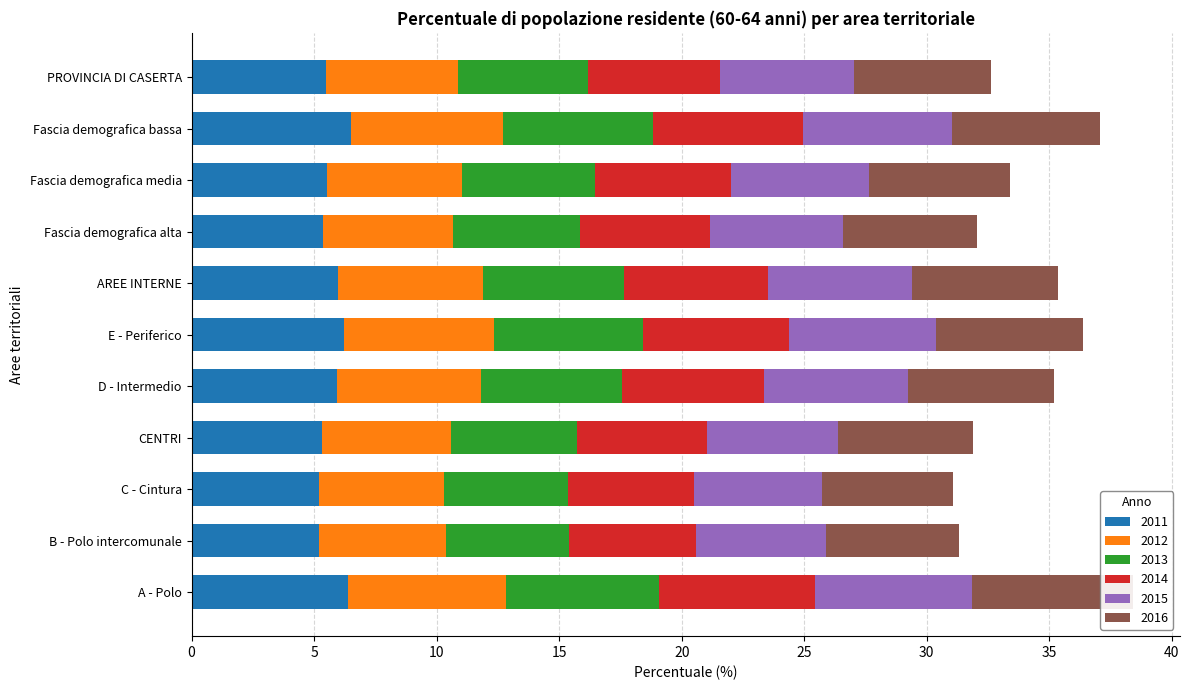

List the series in order of their peak value, lowest first.

2013, 2014, 2012, 2015, 2011, 2016